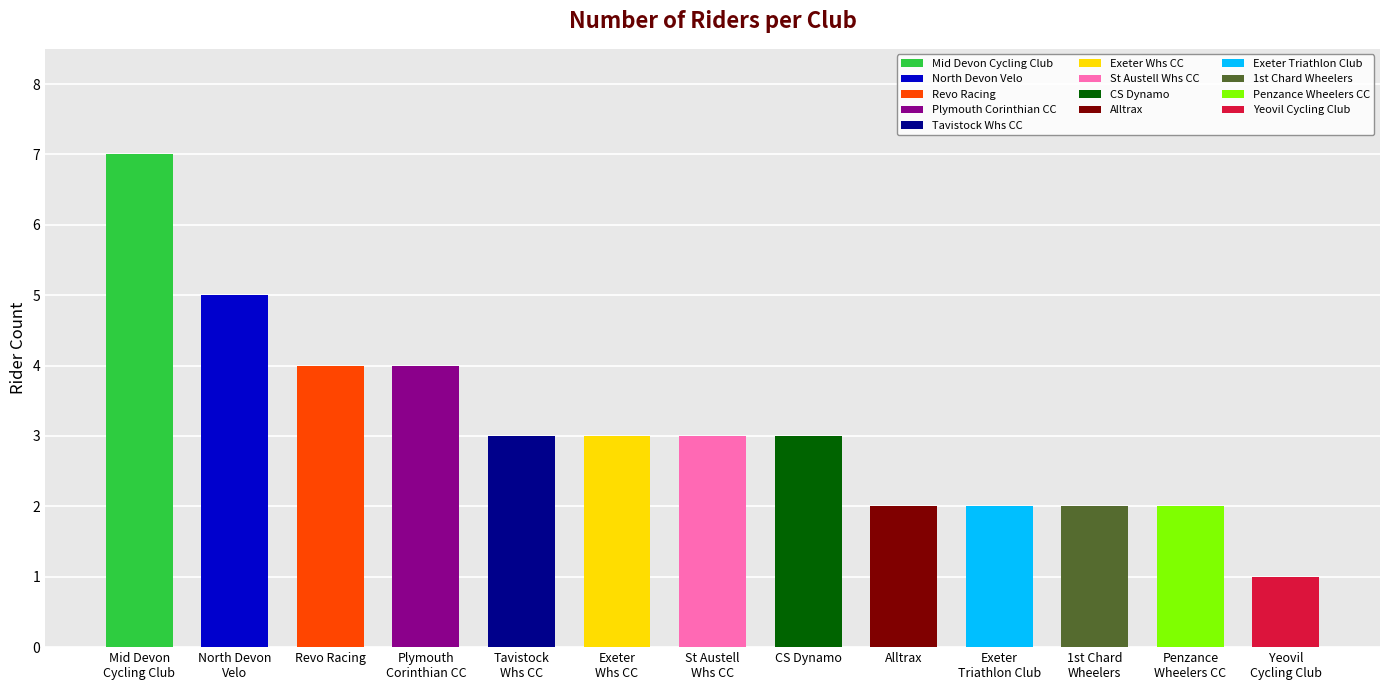

What is the label of the 2nd bar from the right?

Penzance
Wheelers CC